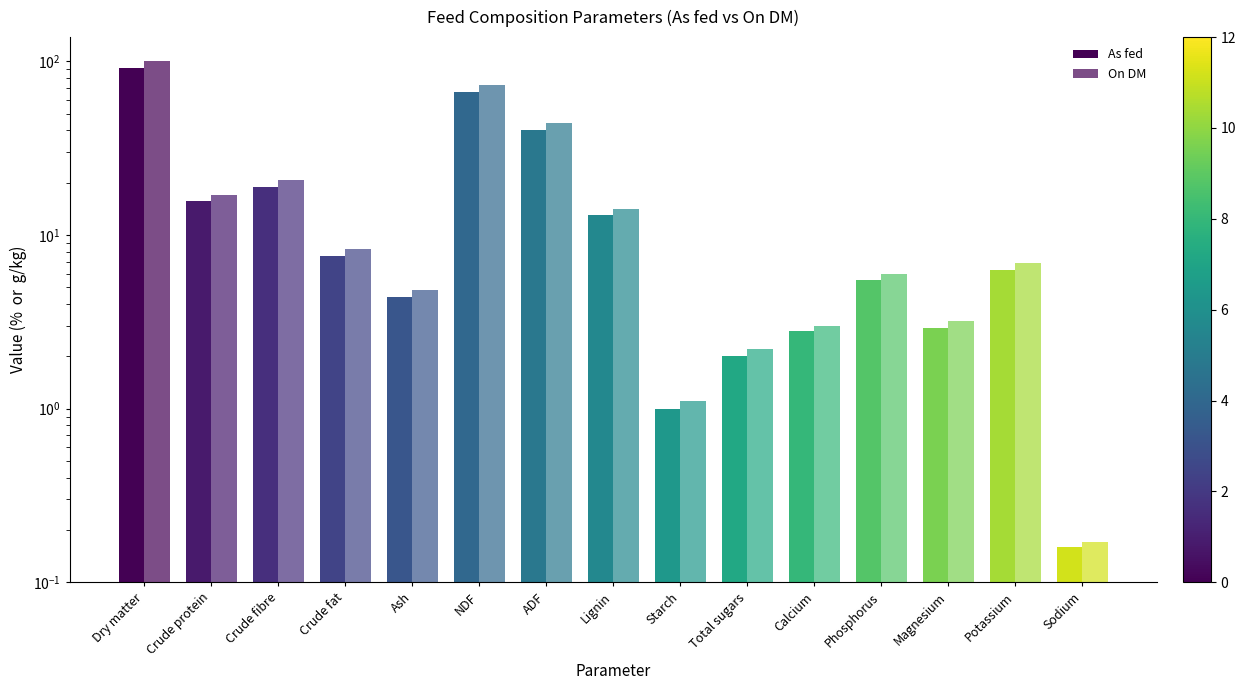

What is the smallest value displayed?

0.2